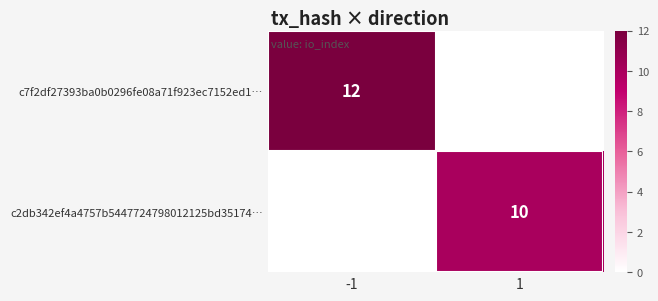

True or false: c7f2df27393ba0b0296fe08a71f923ec7152ed1… has a value of 16 at -1.

False